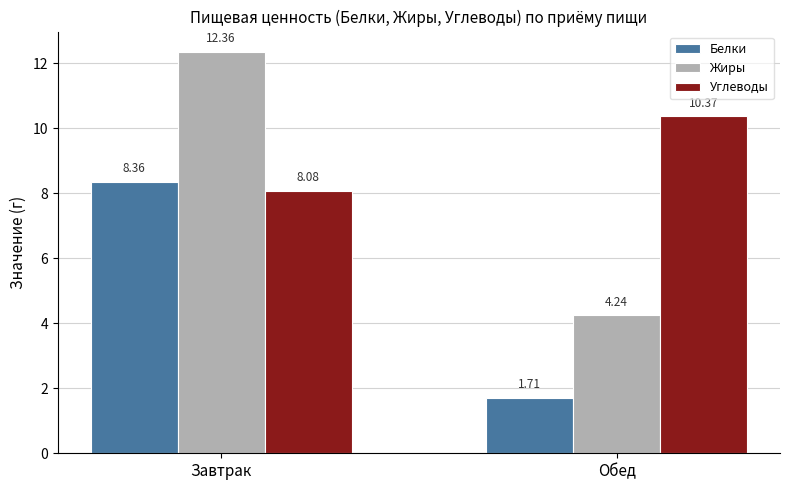

Which category has the lowest value across all series?

Обед